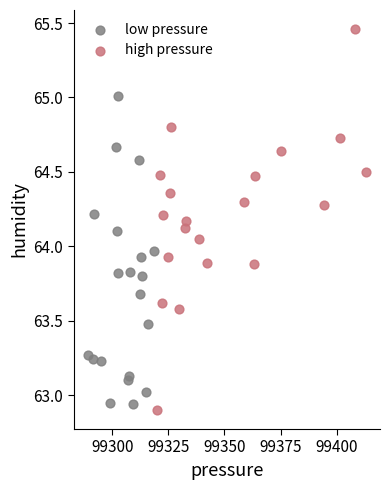

Which series has the largest Y range (max minus min)?

high pressure